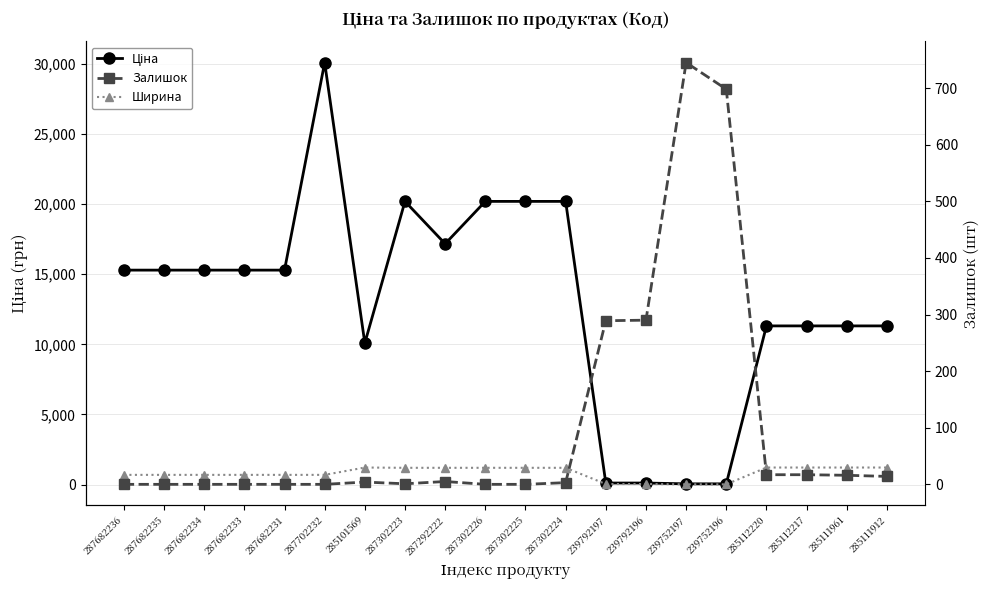

What are all the series names shown in the legend?

Ціна, Ширина, Залишок